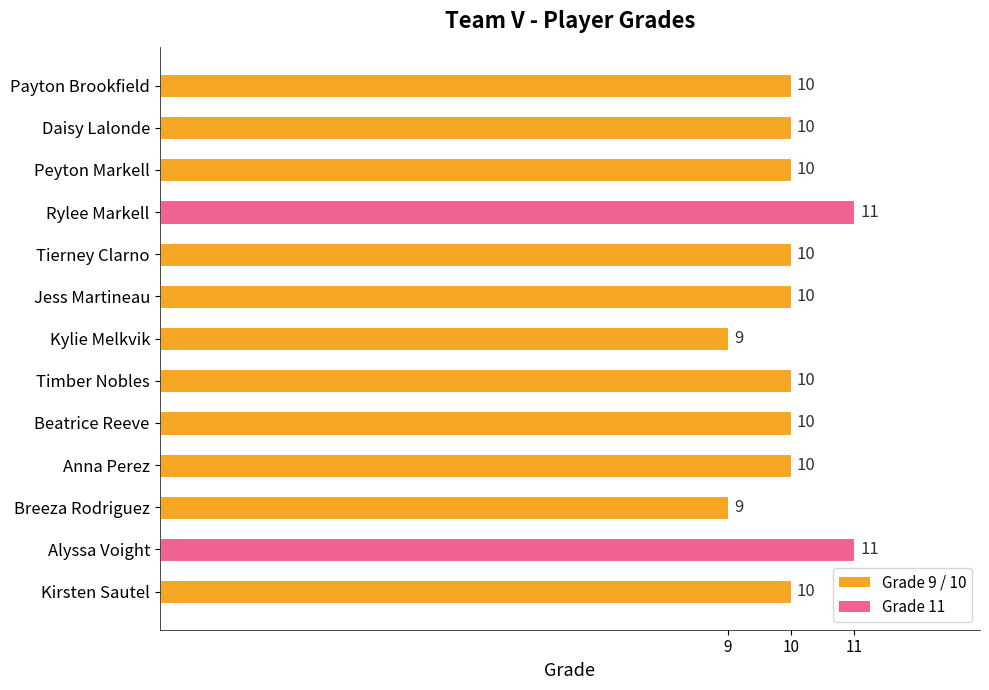

Reading bottom to top, transcribe all the data shown in this chart.

Kirsten Sautel=10	Alyssa Voight=11	Breeza Rodriguez=9	Anna Perez=10	Beatrice Reeve=10	Timber Nobles=10	Kylie Melkvik=9	Jess Martineau=10	Tierney Clarno=10	Rylee Markell=11	Peyton Markell=10	Daisy Lalonde=10	Payton Brookfield=10